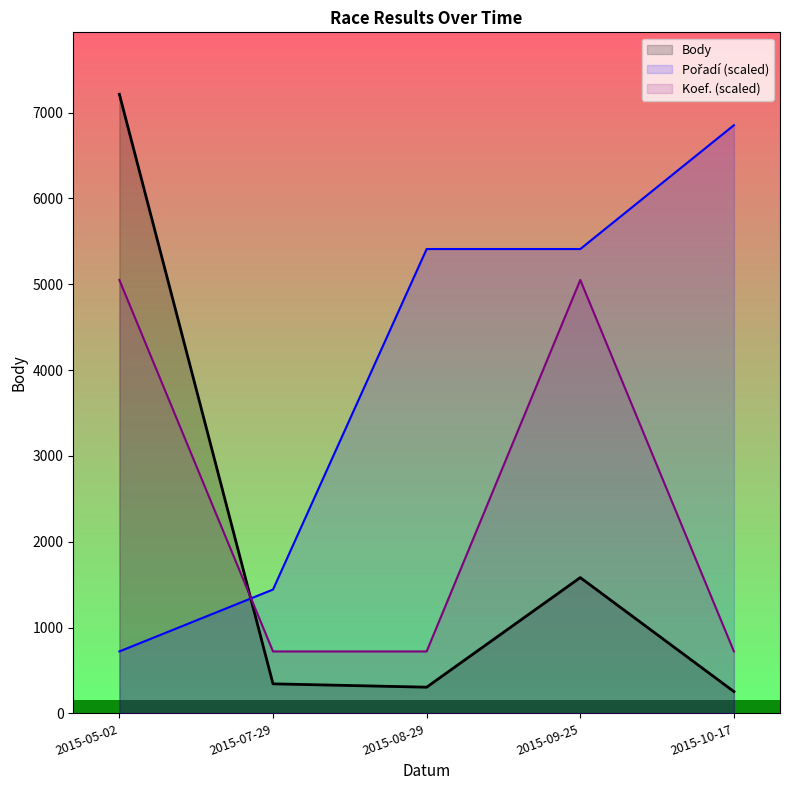

What is the difference between the maximum and minimum values in the Poradí series?

6131.1